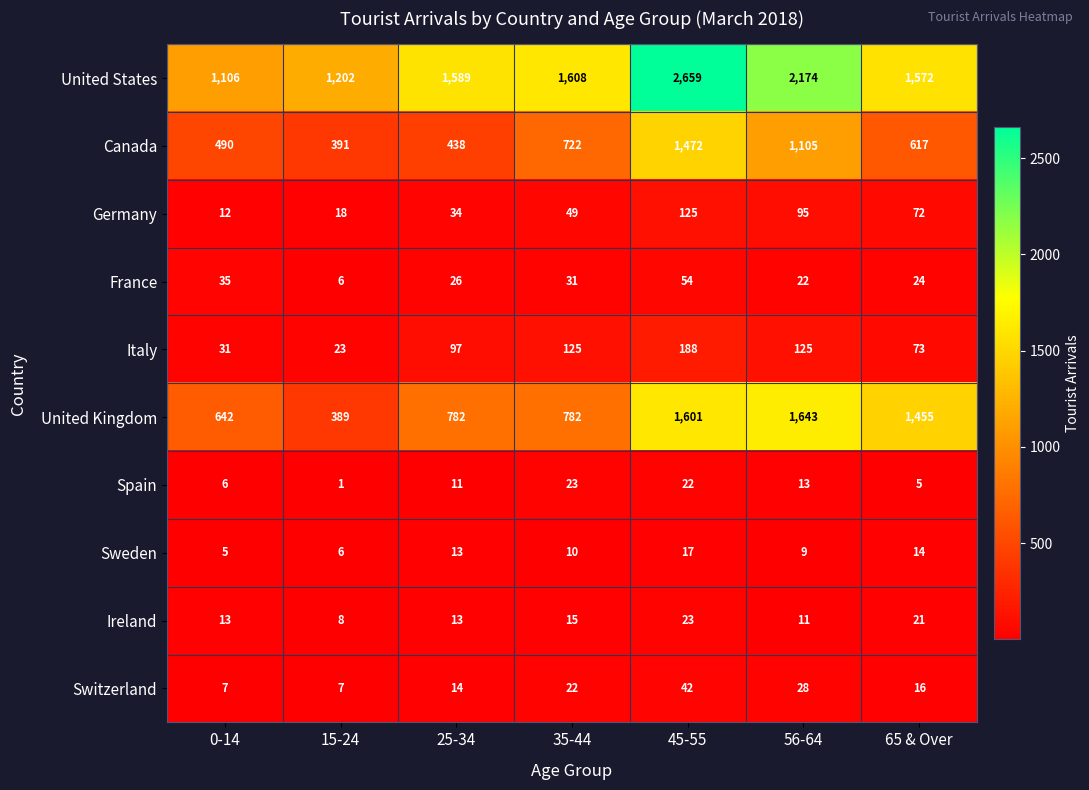

How many values in the Spain series are below 11?

3